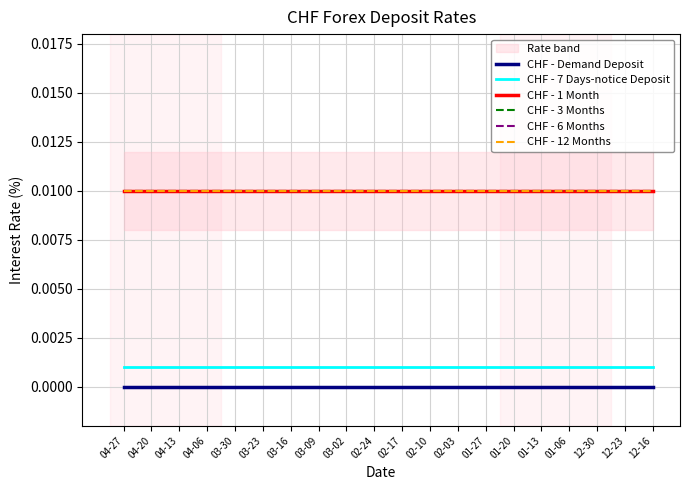

True or false: CHF - 1 Month and CHF - 3 Months cross at least once.

False